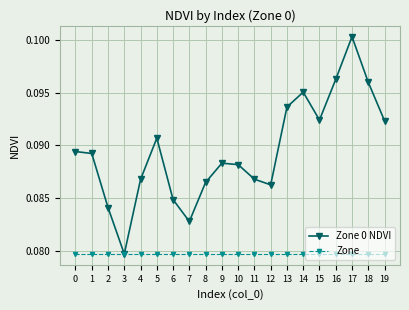

At which category is the sum across all series the highest?

17